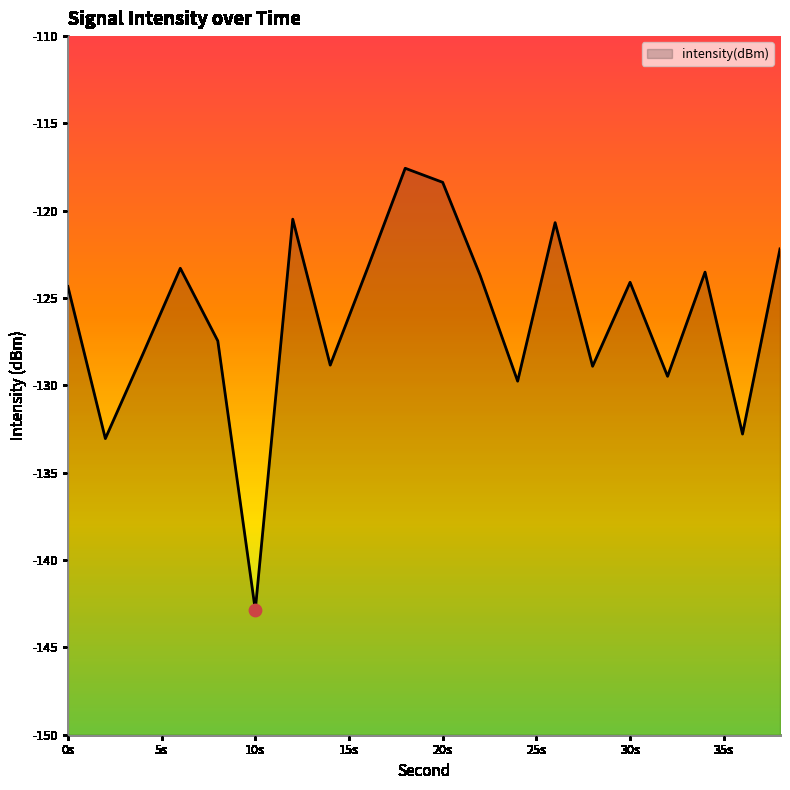

What is the change in value from 2 to 34?

+9.5